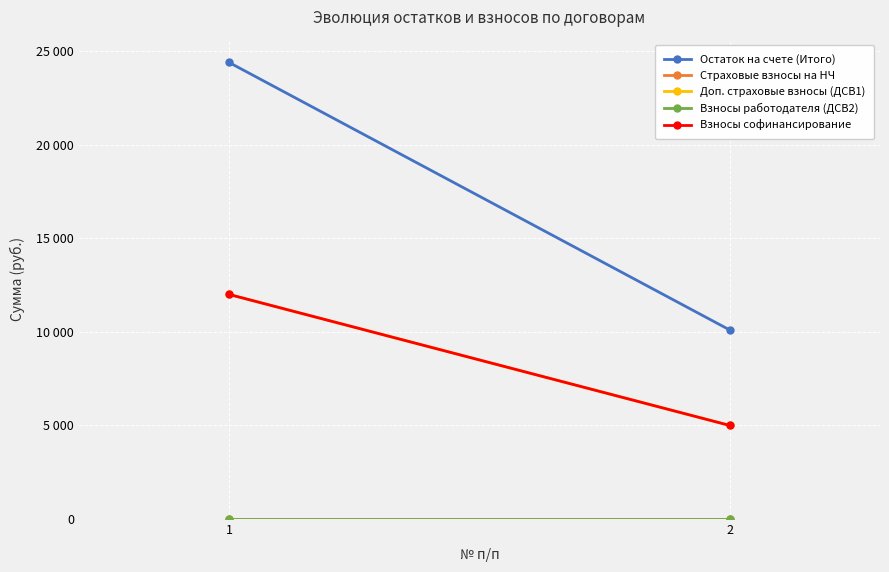

How many data points does each series have?

2